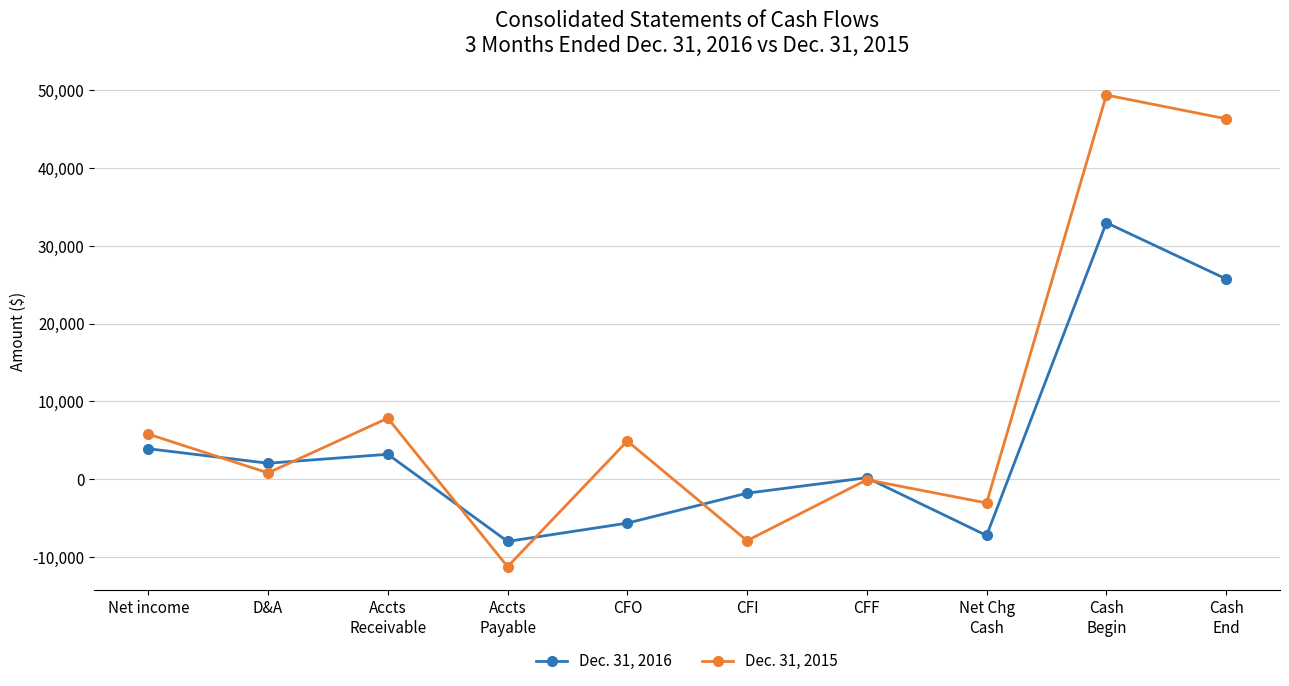

Which series has the largest range (max minus min)?

Dec. 31, 2015